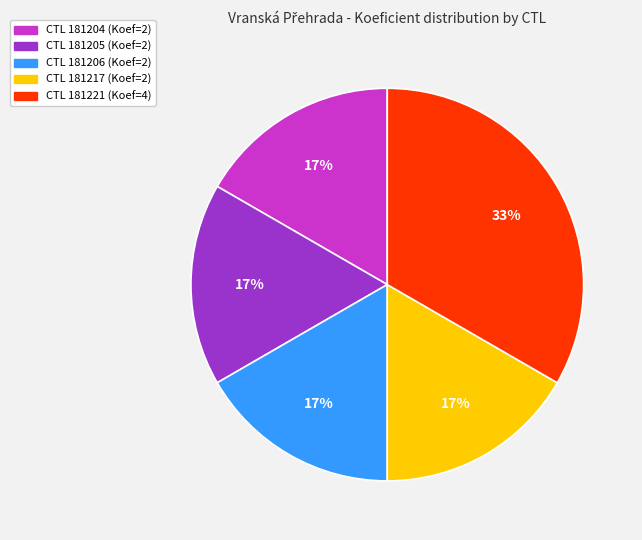

To the nearest percent, what is the average slice percentage?

20%